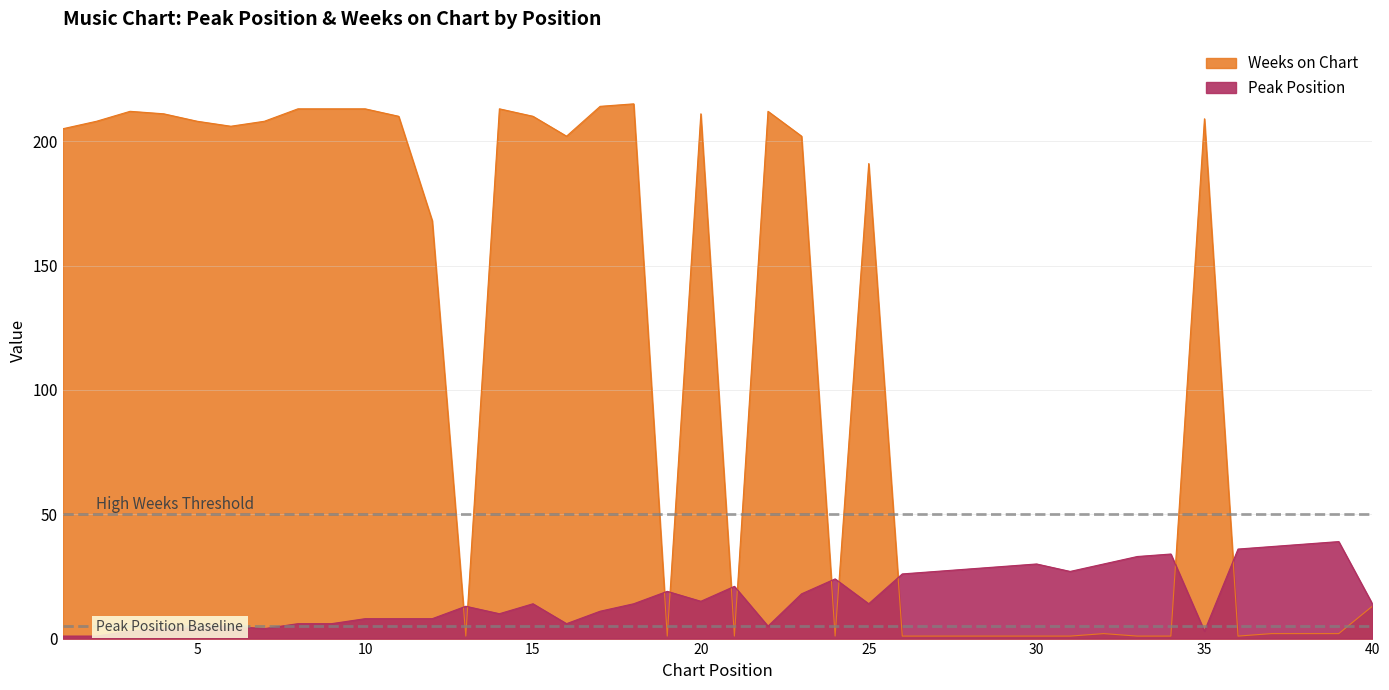

What is the value of the Peak Position point at the 39th from the left?

39